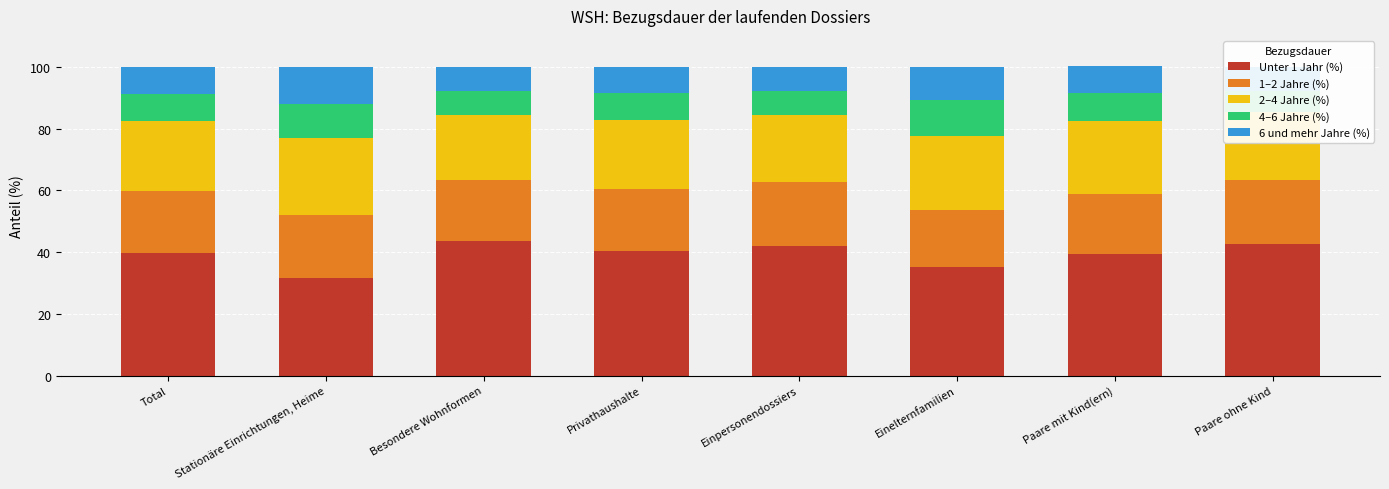

What is the total value across all series at Besondere Wohnformen?

100.0